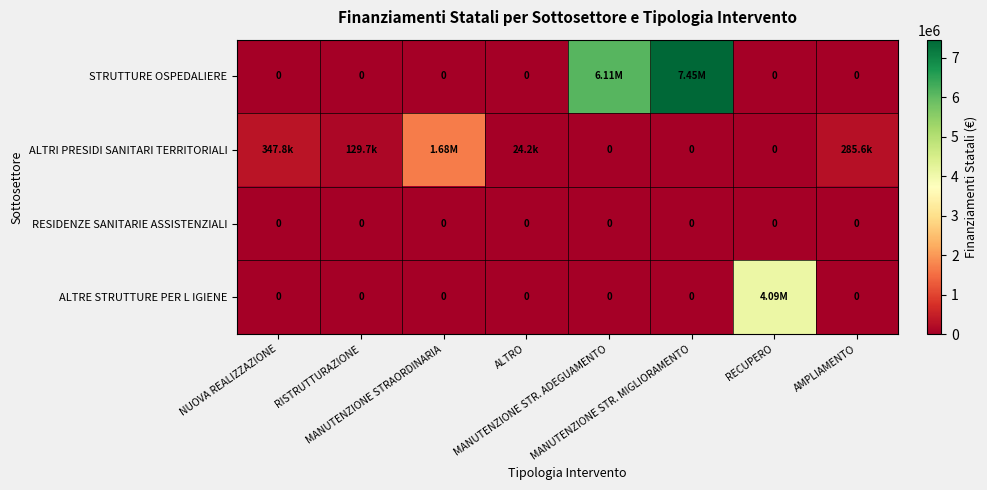

What is the sum of all ALTRE STRUTTURE PER L IGIENE values?

4087979.2